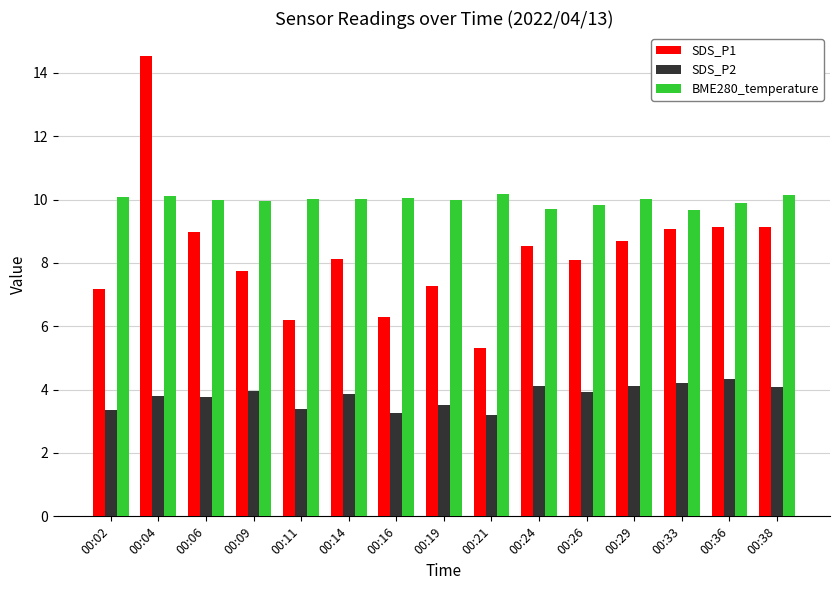

What is the total value across all series at 00:38?

23.3